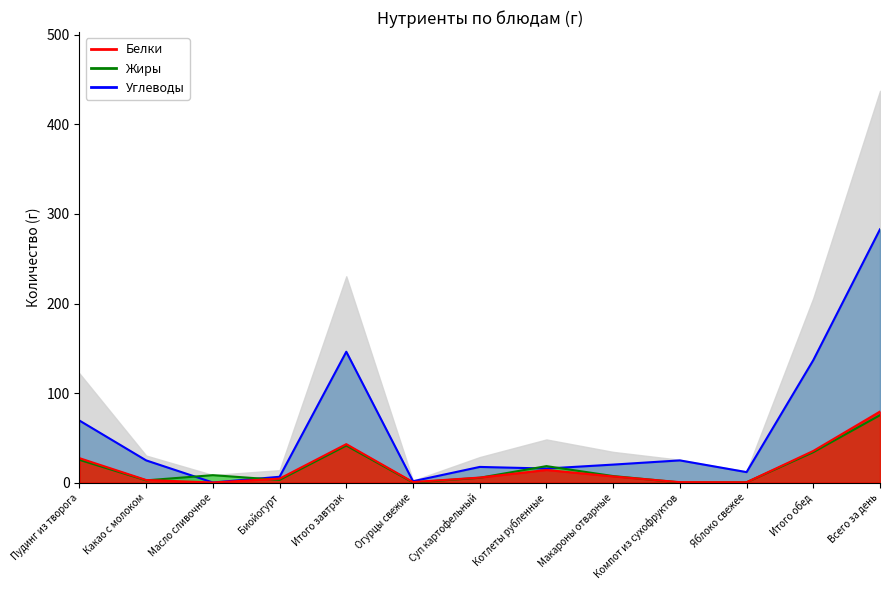

Is the value of Белки (линия) at Котлеты рубленные greater than the value of Углеводы (линия) at Компот из сухофруктов?

No